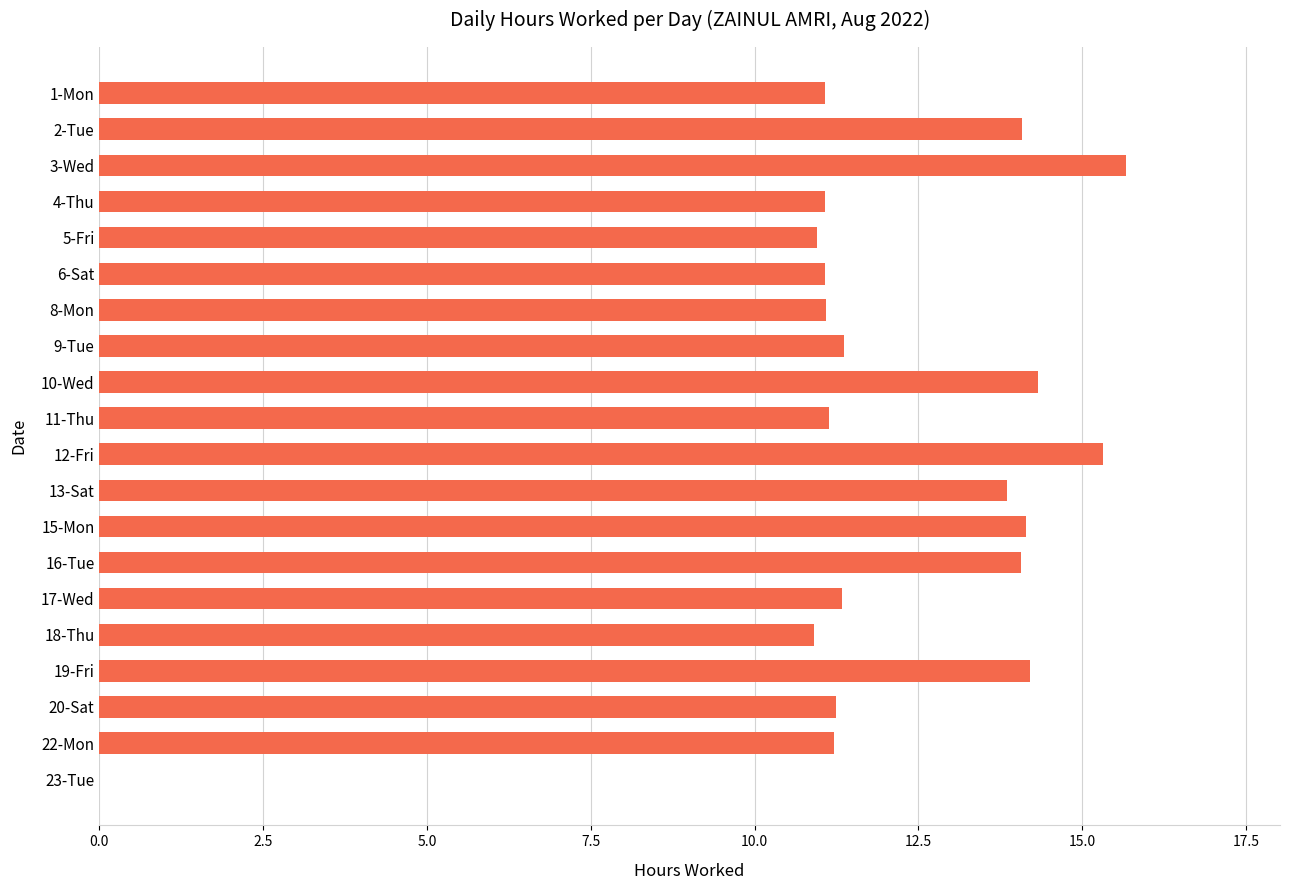

What is the sum of the values at 13-Sat and 20-Sat?

25.1